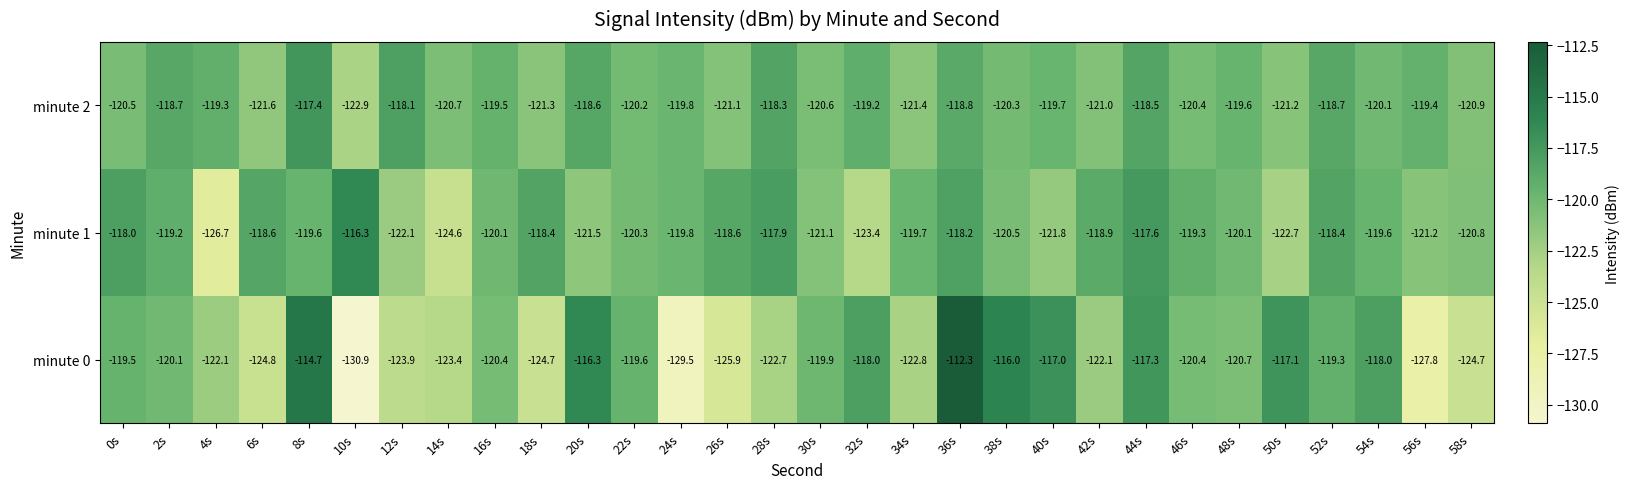

Which series has the largest range (max minus min)?

minute 0